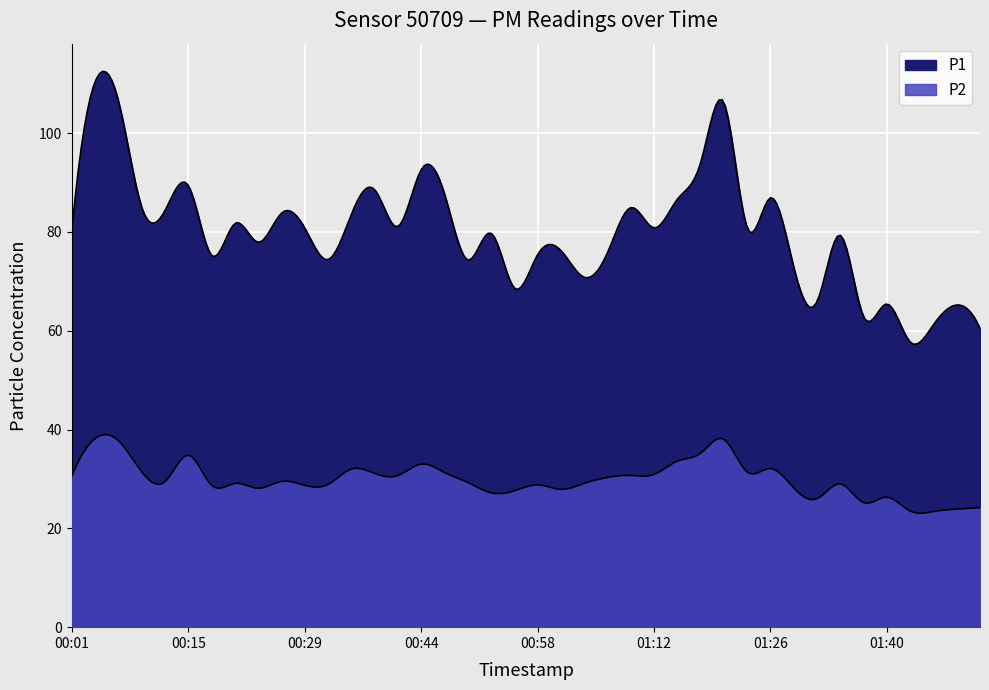

Is it true that P1 equals 36.7 at 00:46?

False